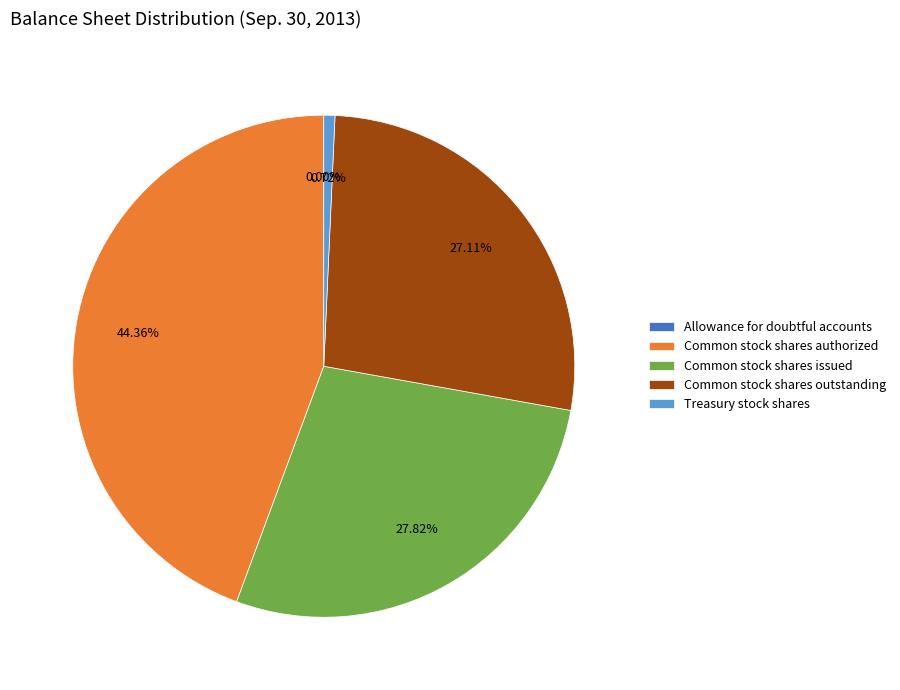

Is Treasury stock shares the majority of the pie?

No